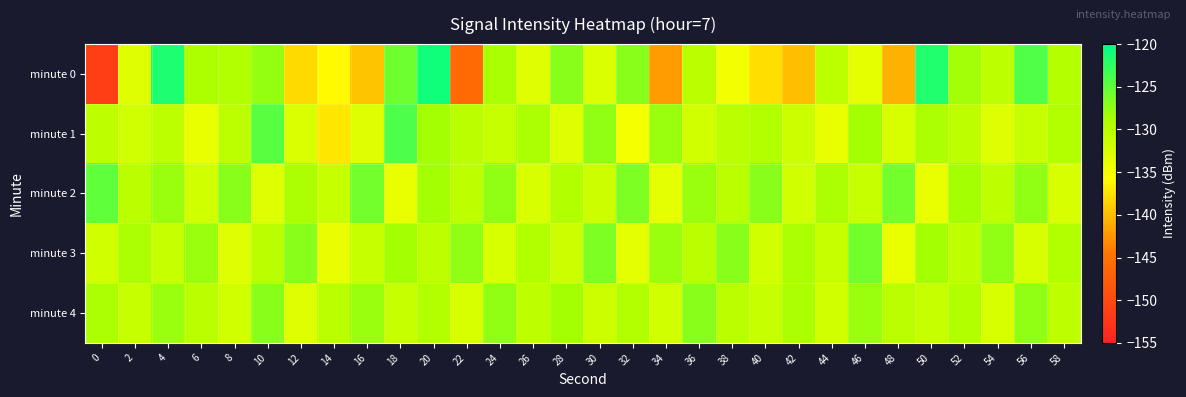

At which category is the sum across all series the highest?

20